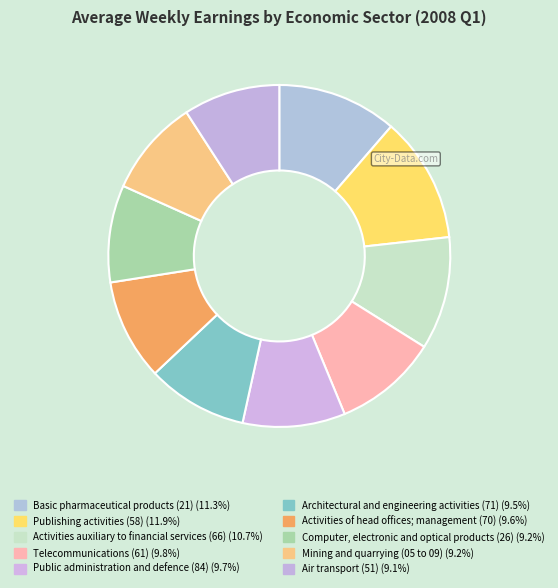

How many segments does this pie chart have?

10